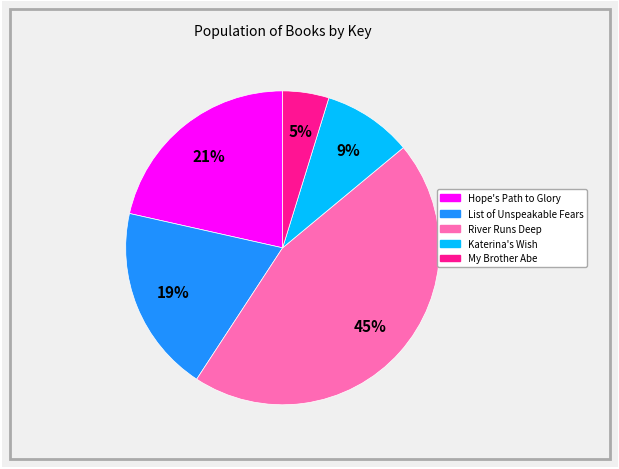

What percentage is the List of Unspeakable Fears slice, to the nearest percent?

19%